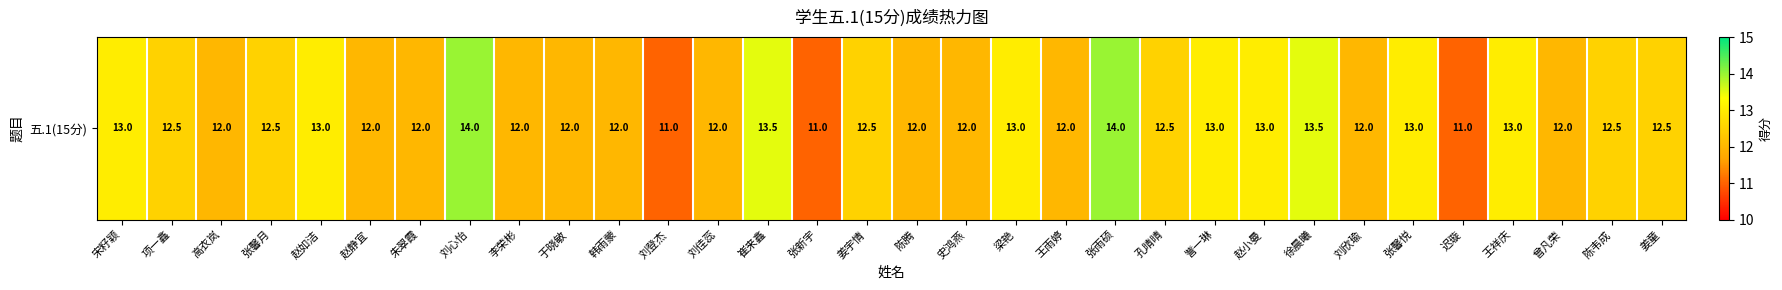

How many data points are less than 12?

3